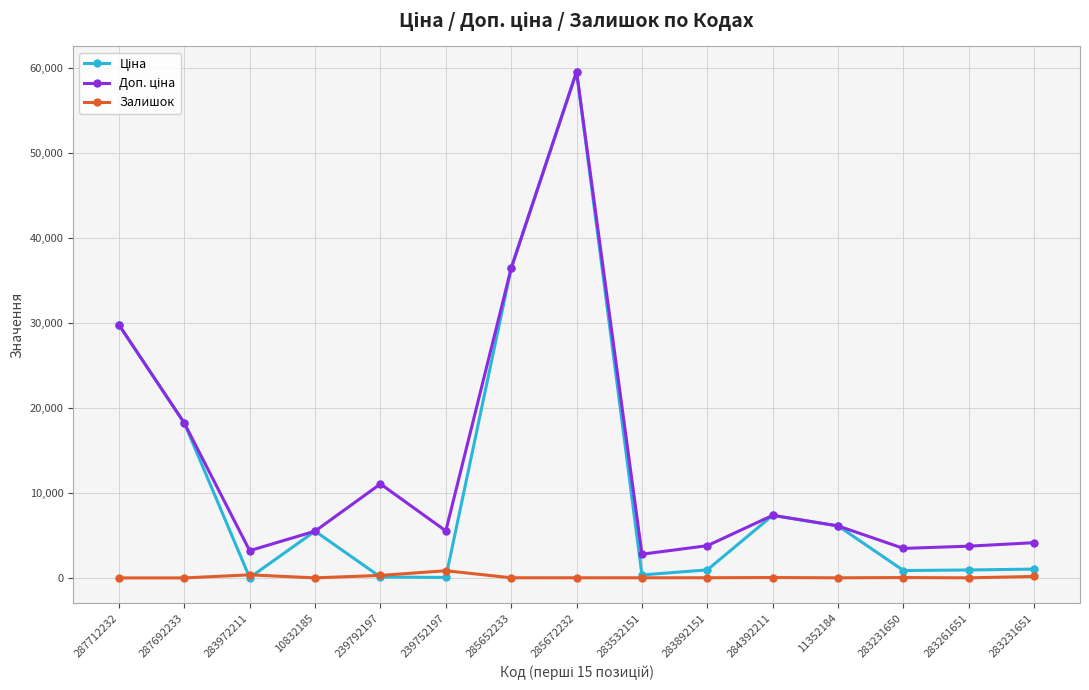

The Залишок series shows 12.0 at 11352184. True or false?

True